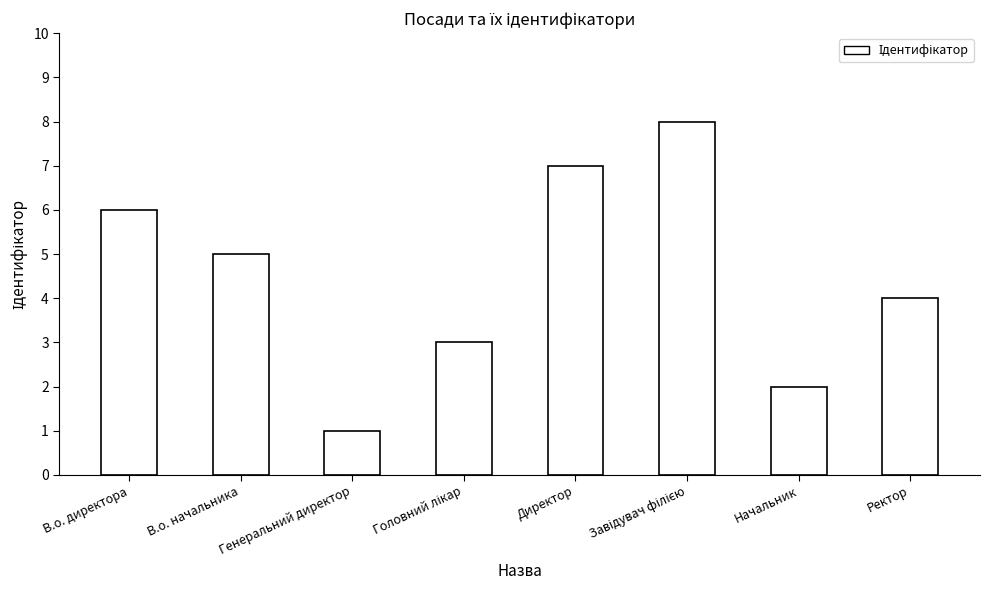

Does the chart contain stacked bars?

No